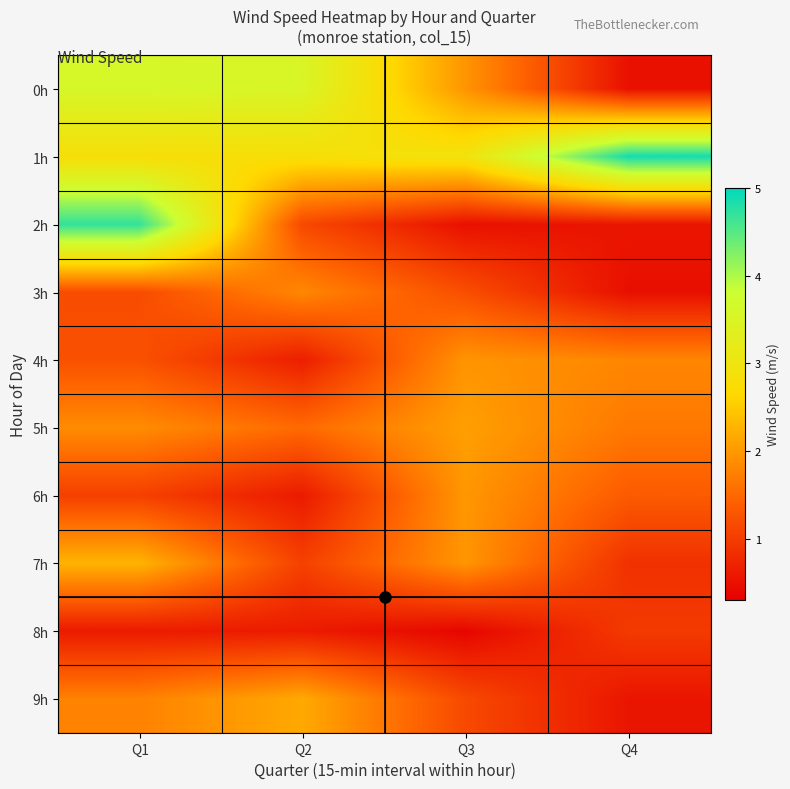

At Q4, list the series in order from largest to smallest.

1h, 4h, 5h, 6h, 8h, 7h, 2h, 9h, 0h, 3h